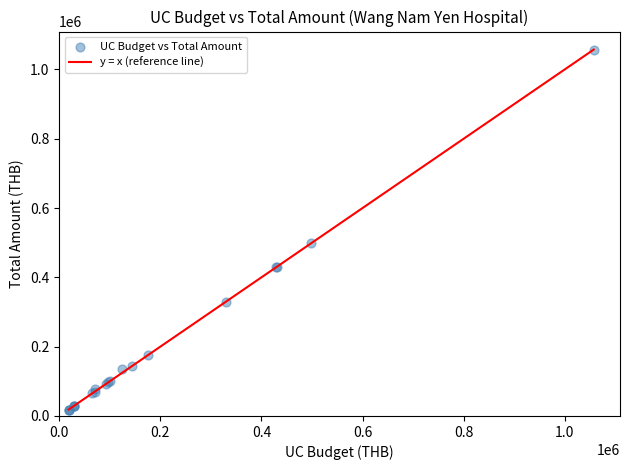

What Y value in the scatter plot is closest to 537950?

498000